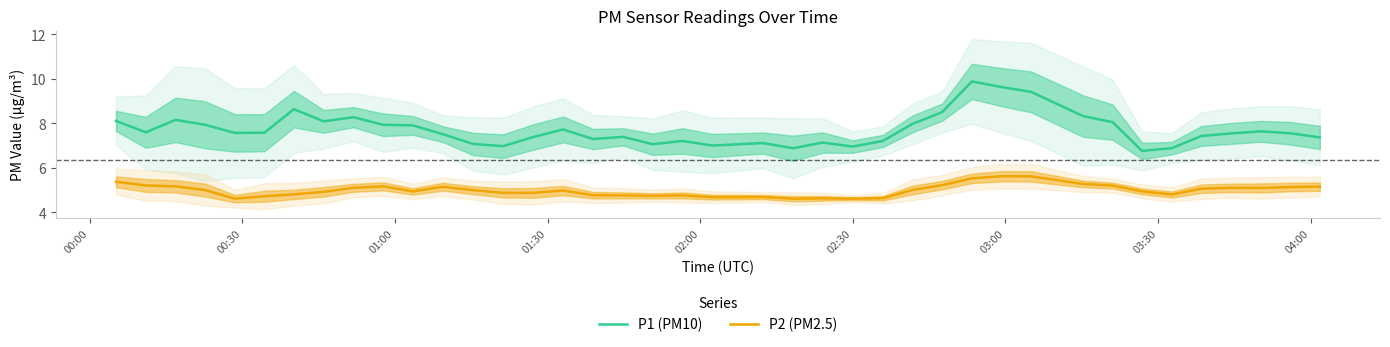

What is the smallest value displayed?

4.6